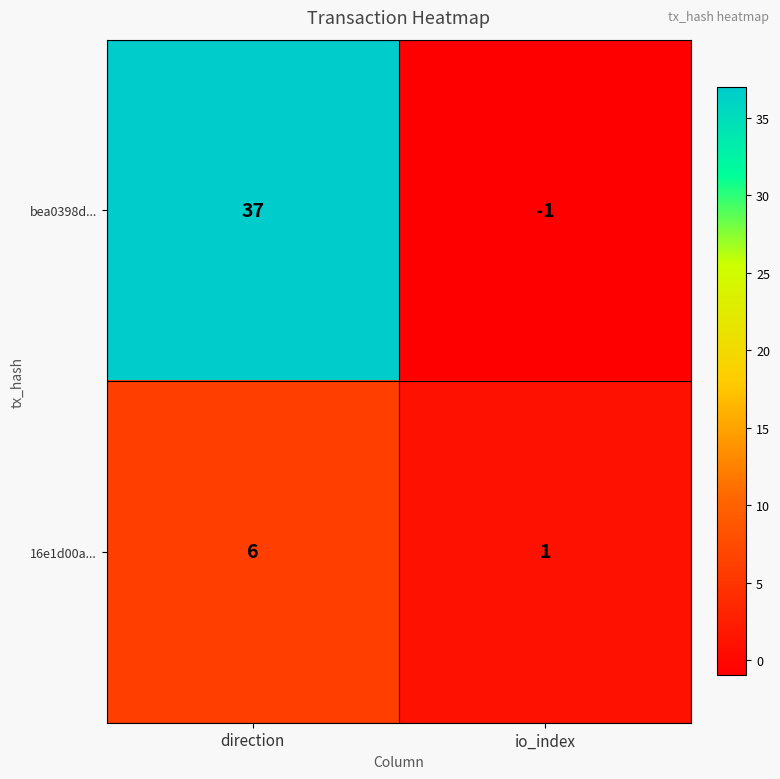

Which series has the largest total across all categories?

bea0398d...